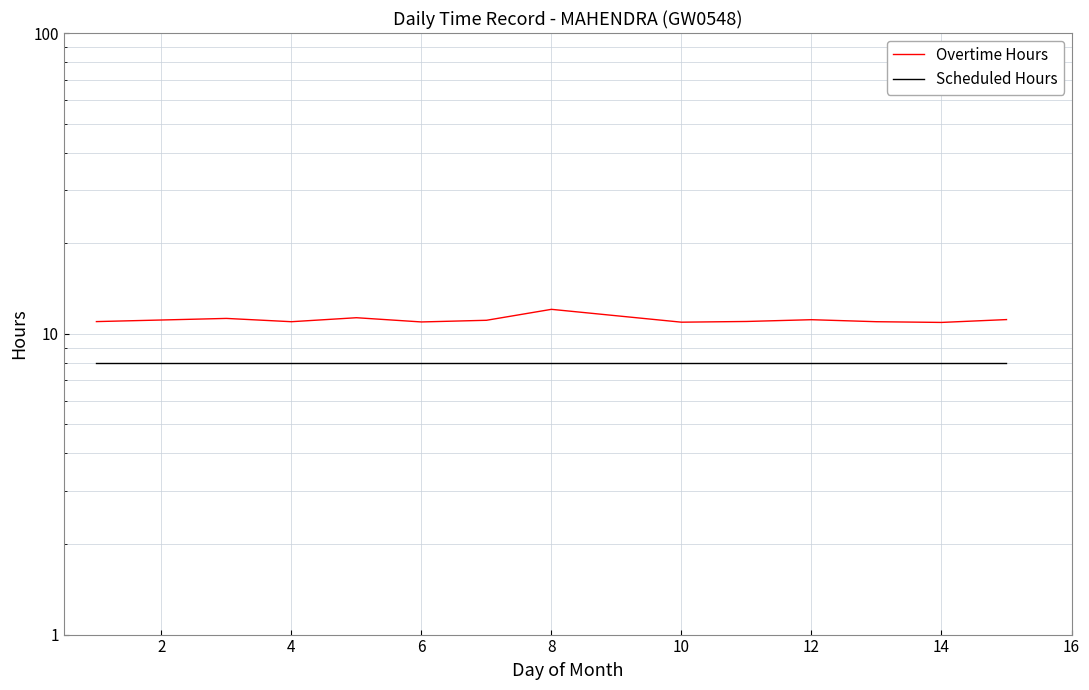

What are all the series names shown in the legend?

Overtime Hours, Scheduled Hours